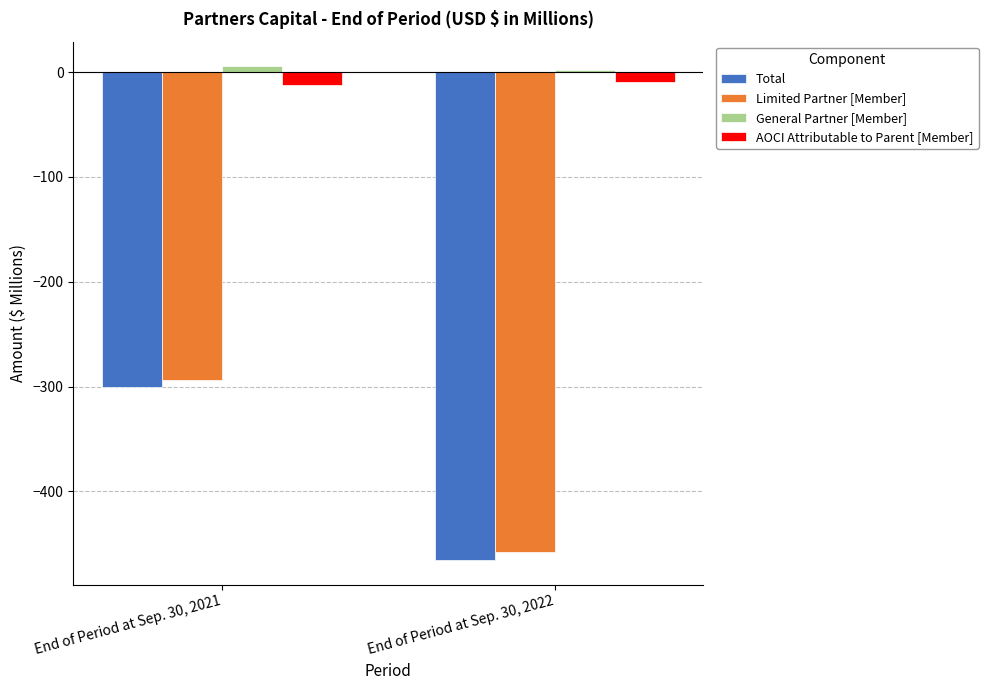

Which series has the largest range (max minus min)?

Total